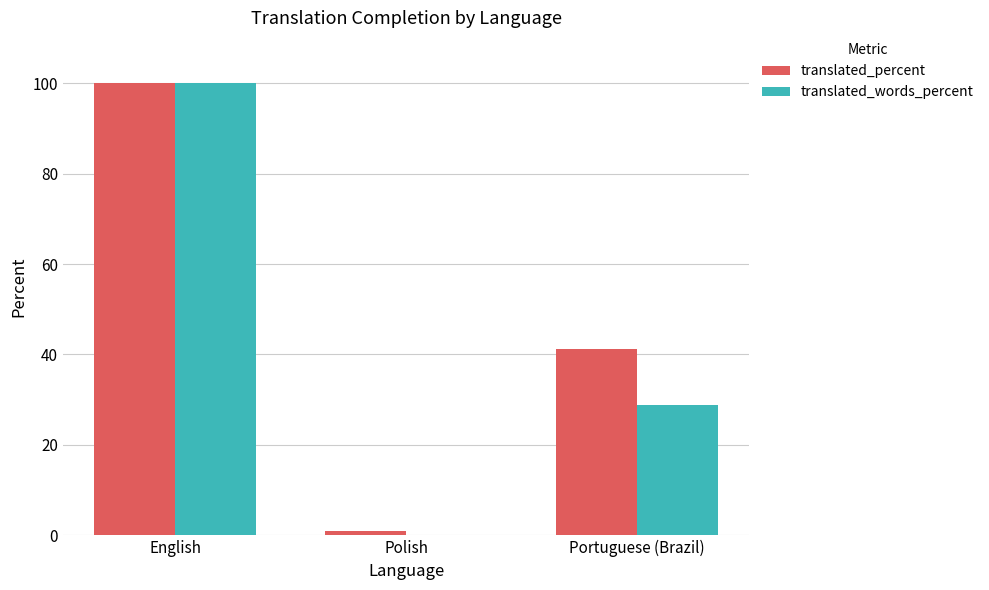

Reading left to right, extract all data points from this chart.

translated_percent: 100.0	1.0	41.3
translated_words_percent: 100.0	0.1	28.8